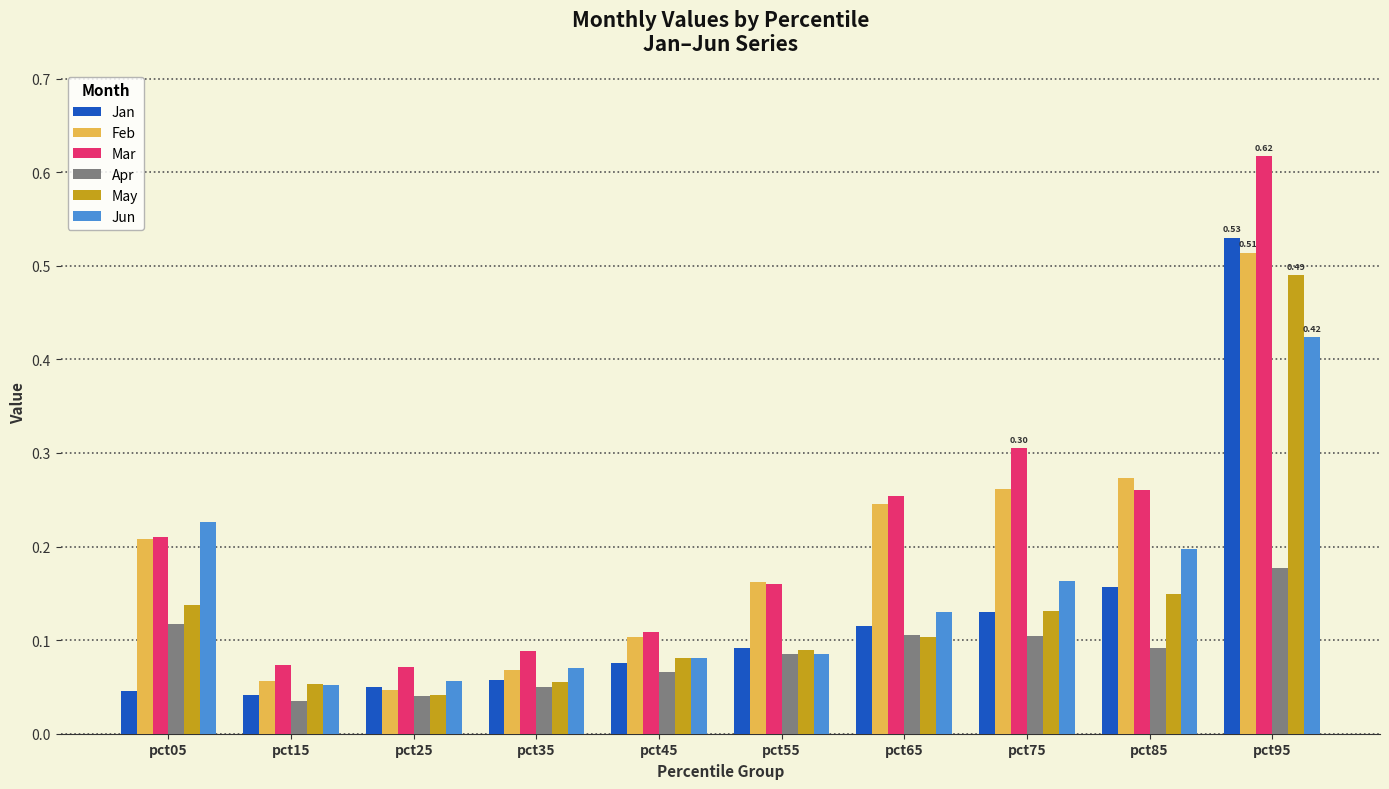

At which label does Feb reach its minimum?

pct25